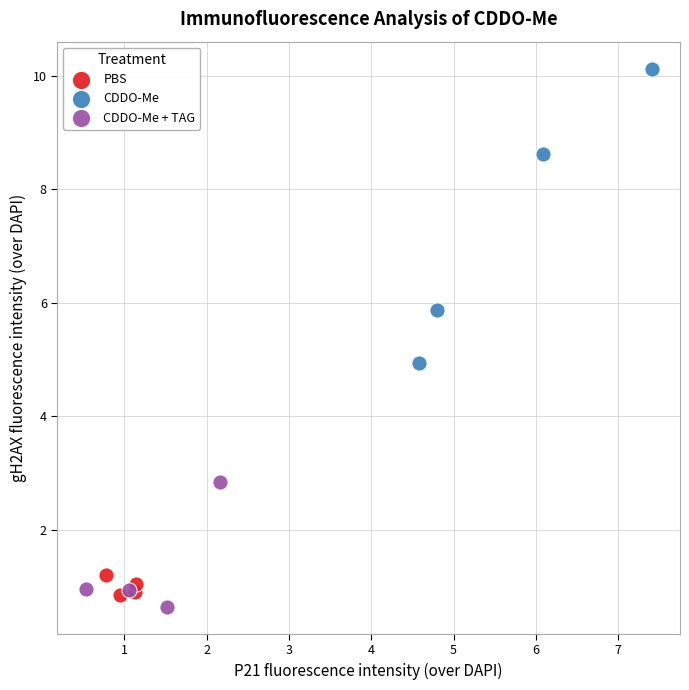

Which series reaches the maximum Y coordinate?

CDDO-Me